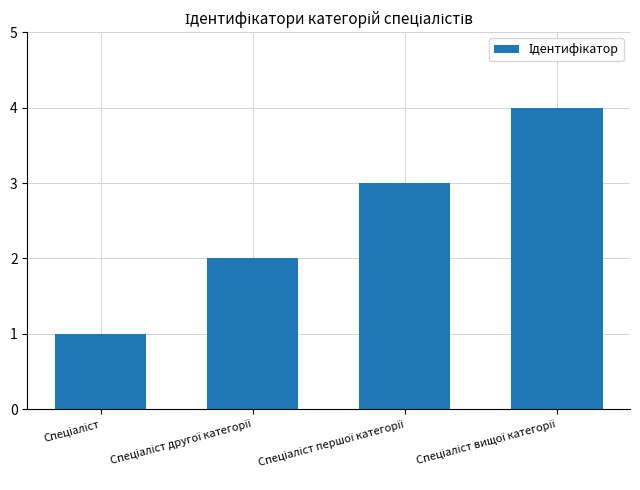

What is the maximum value shown in the chart?

4